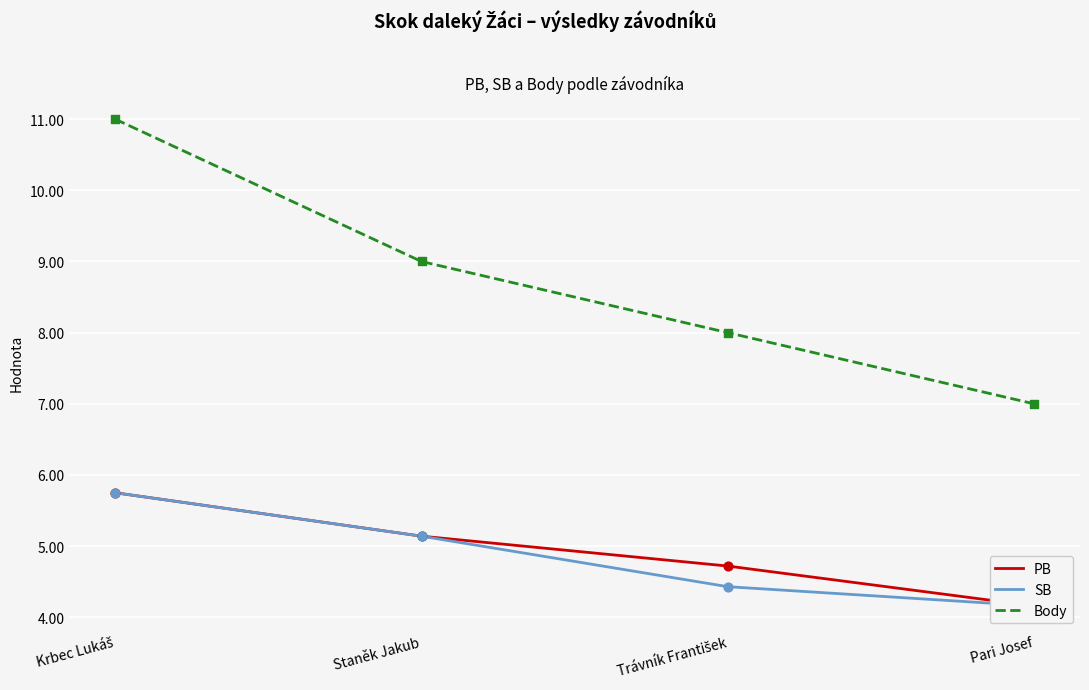

Which series has the widest spread of Y values?

Body